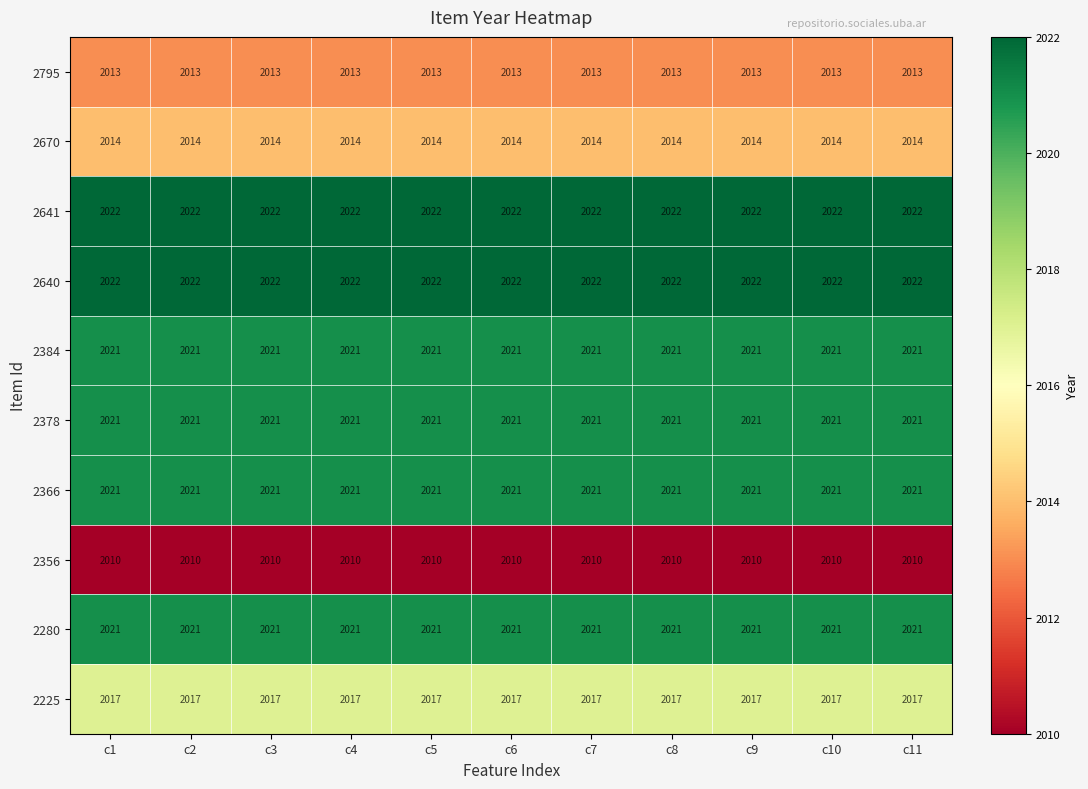

What is the maximum value for 2366?

2021